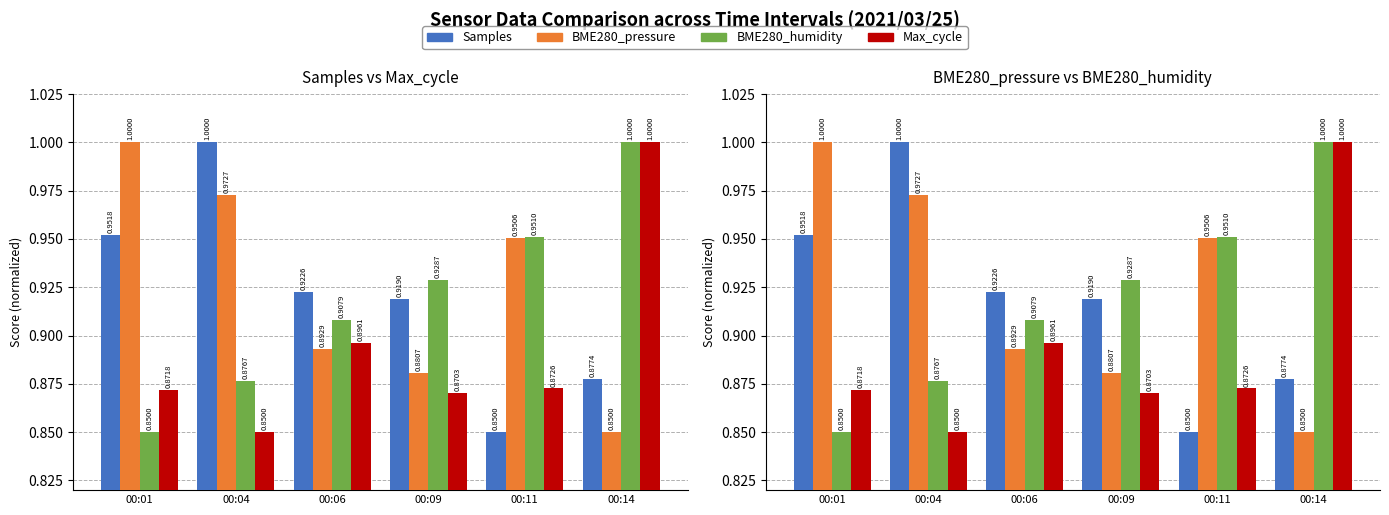

How many groups of bars are there?

6